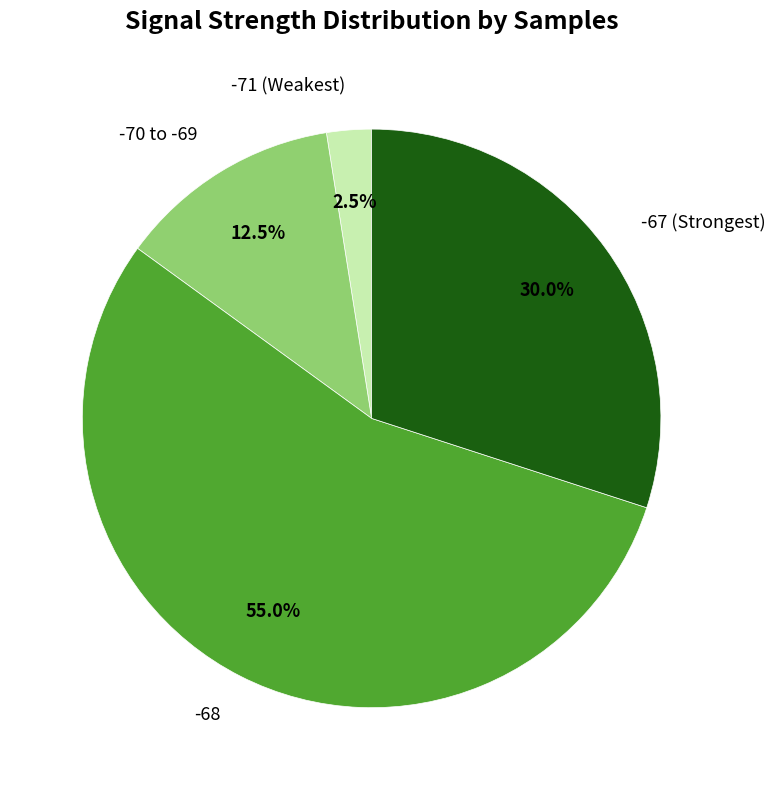

Does any single category account for the majority?

Yes